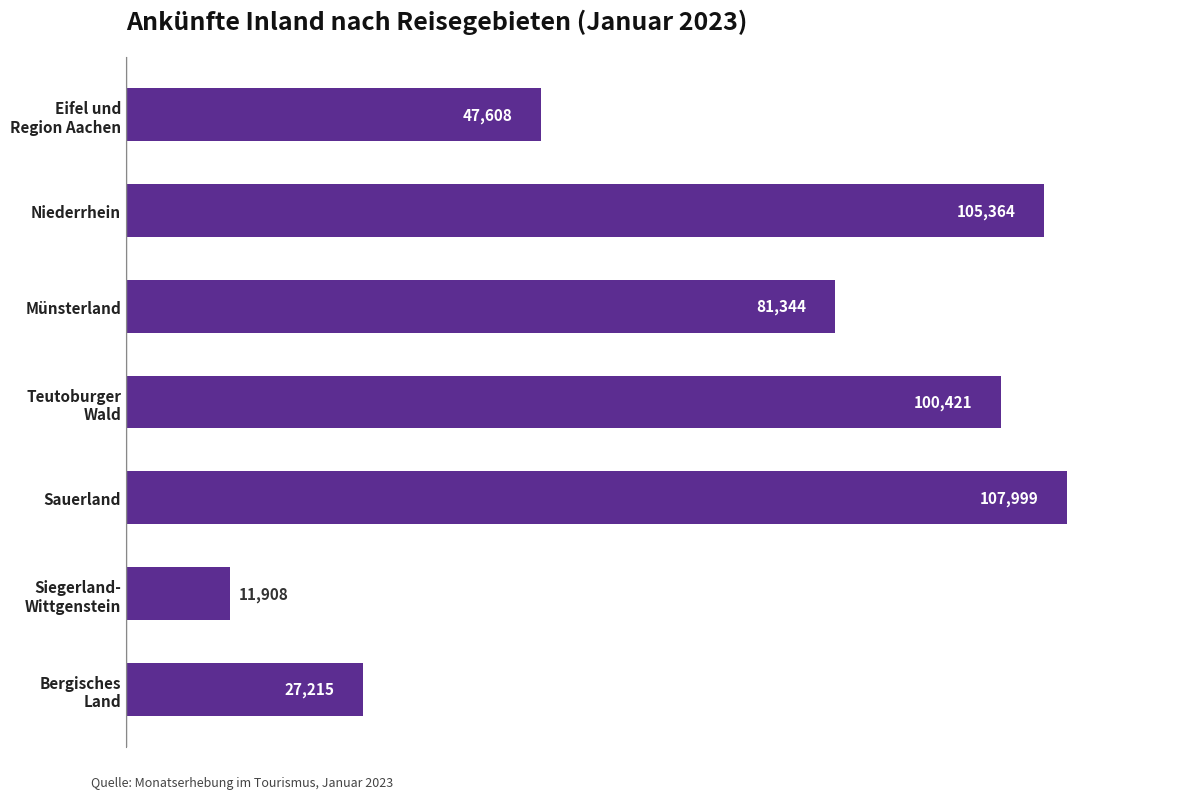

True or false: the data shows 55934 at Niederrhein.

False